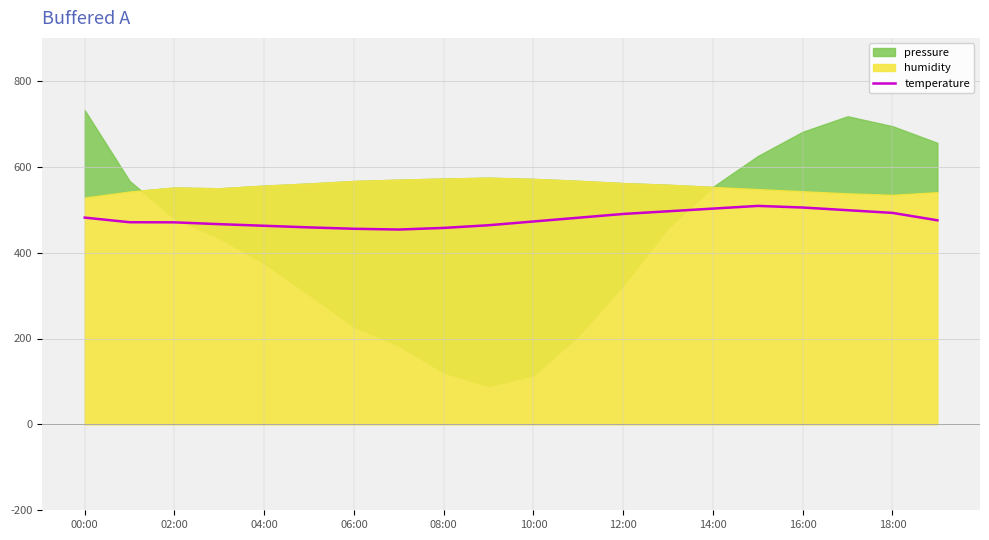

What is the highest value of the temperature series?

508.8